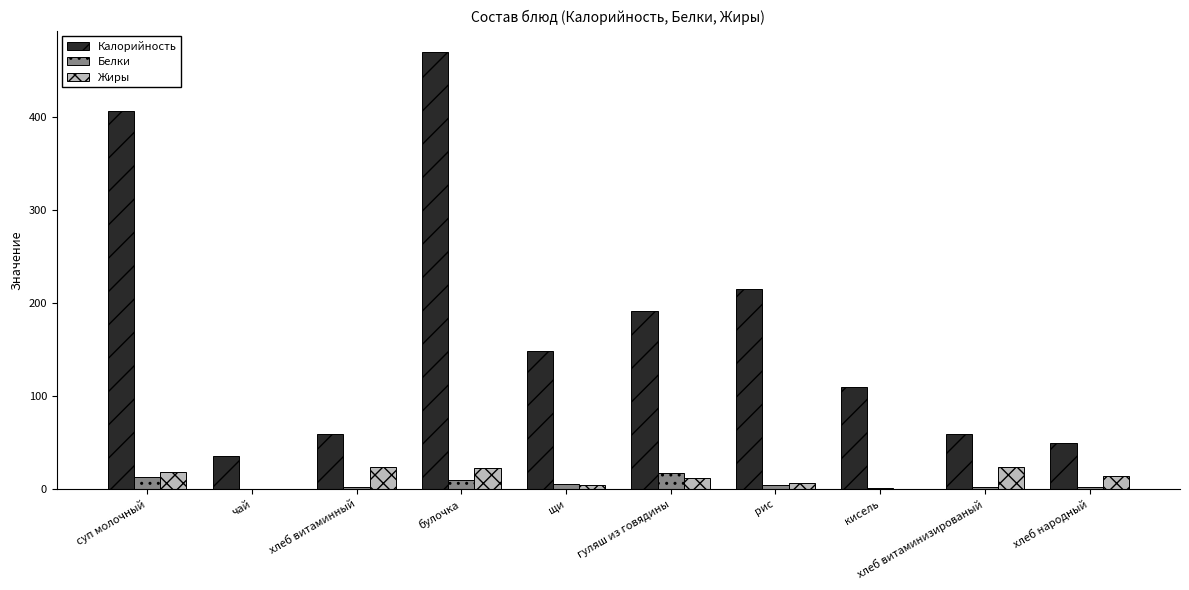

What is the maximum value for Калорийность?

470.0